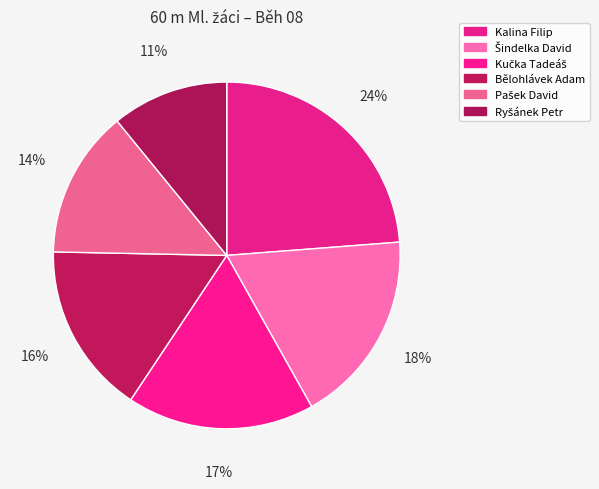

Is the sum of Kučka Tadeáš and Bělohlávek Adam greater than half?

No